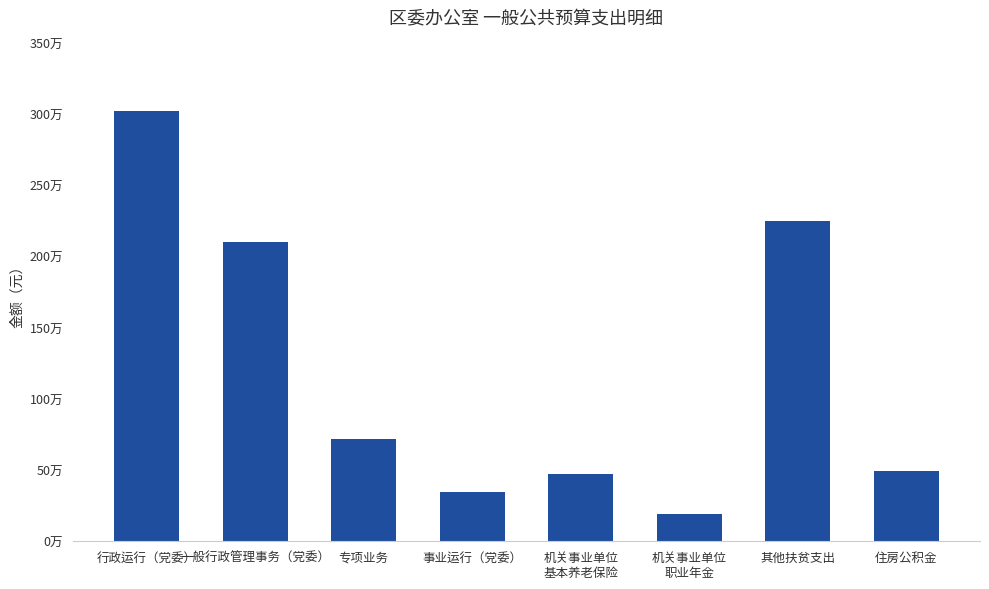

What is the value of the 8th bar from the left?

493116